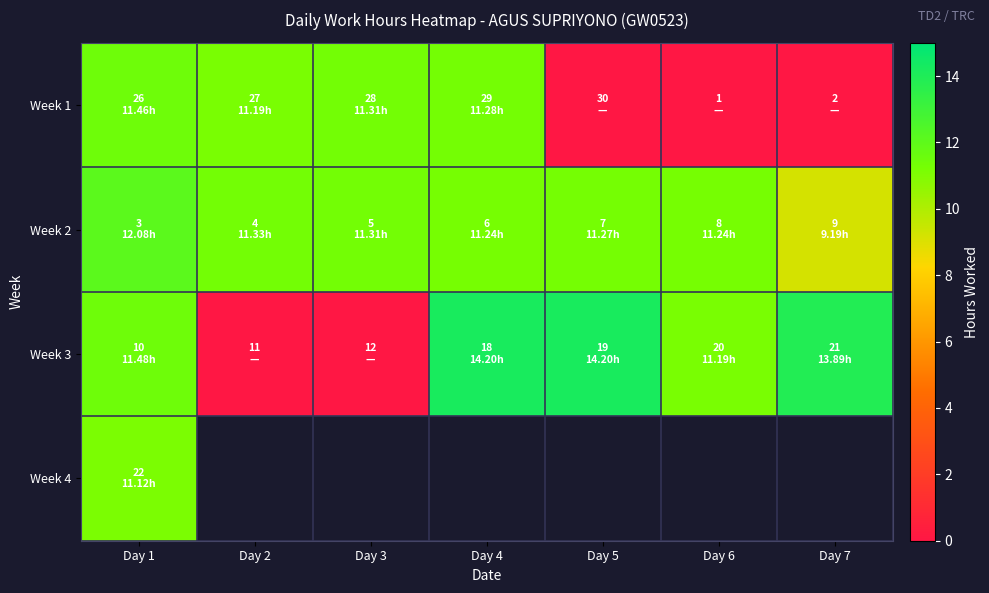

Rank the series by their average value, from highest to lowest.

Week 2, Week 3, Week 4, Week 1